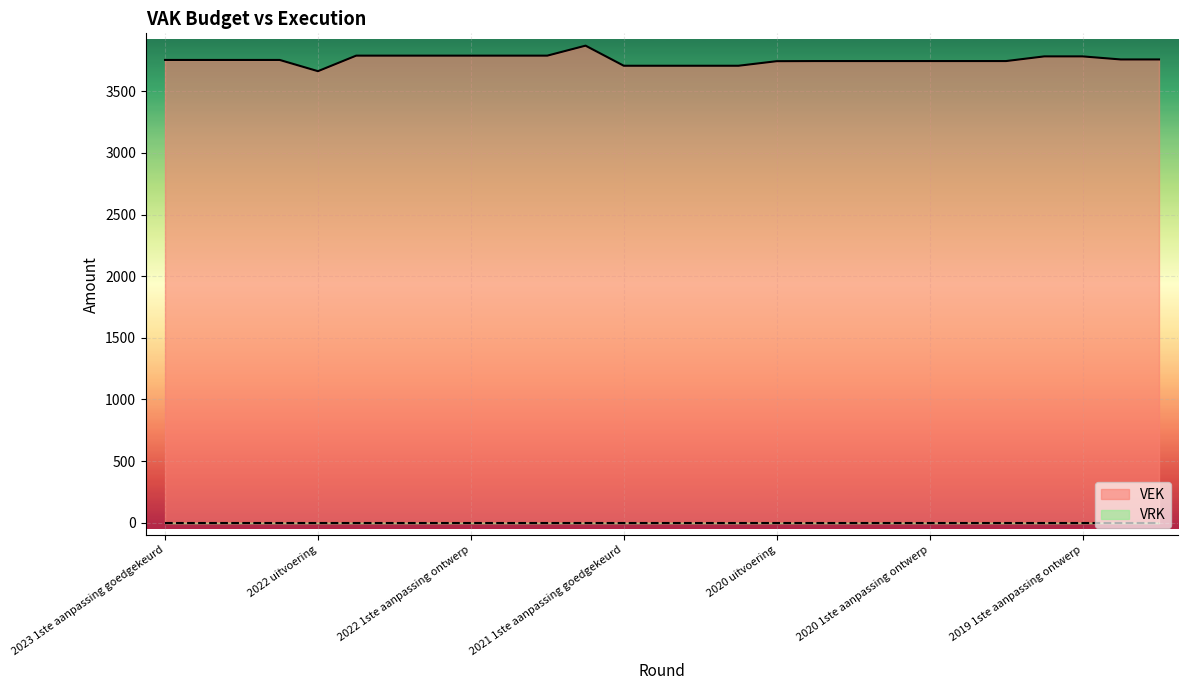

At which category does the chart reach its minimum across all series?

2022 uitvoering